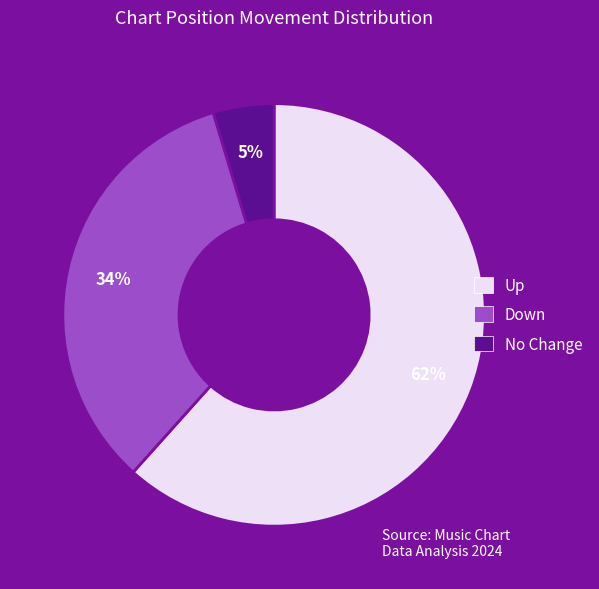

Does any single category account for the majority?

Yes